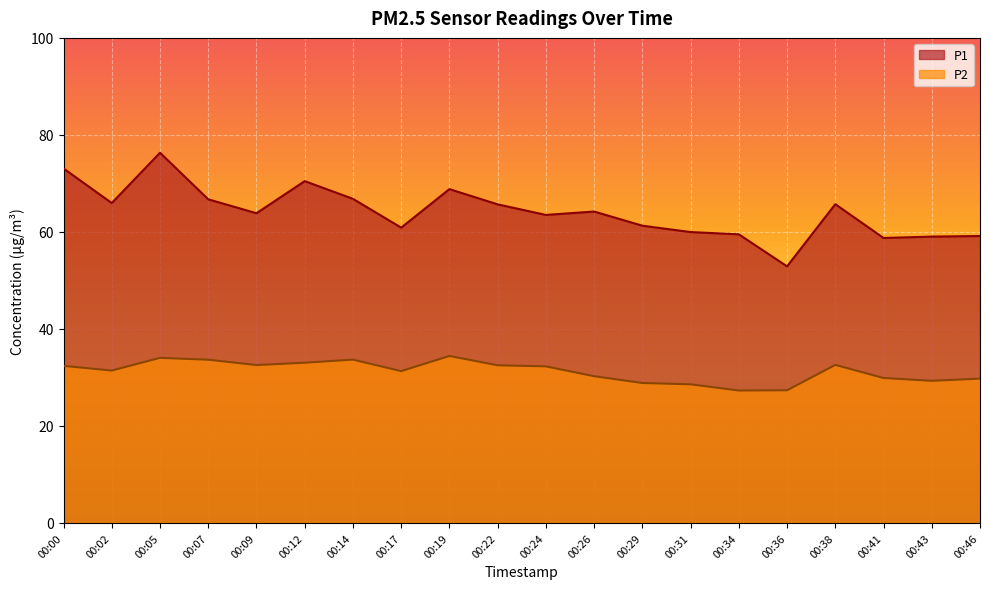

What is the total value across all series at 00:46?

88.9